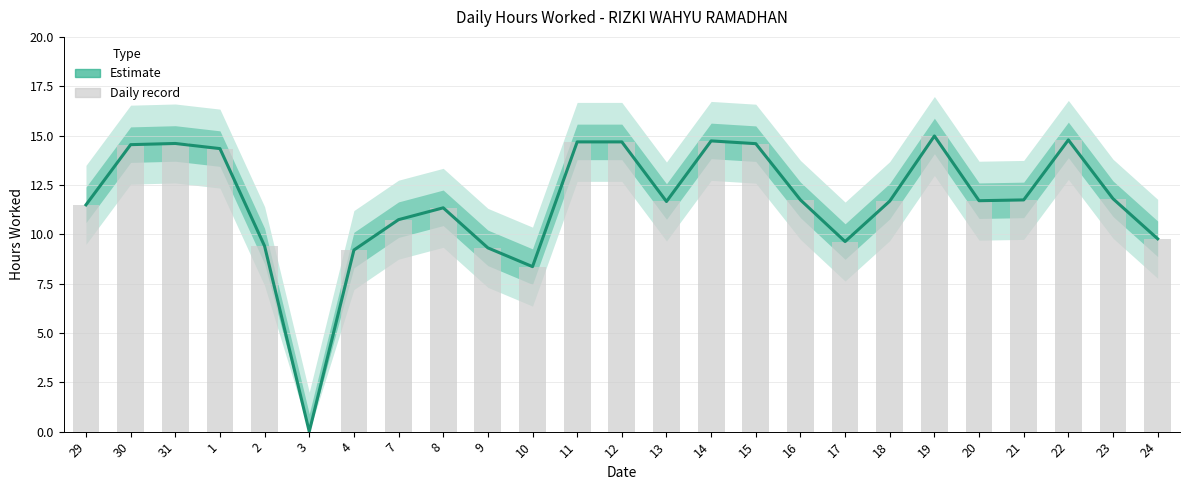

How many positive values are there?

24